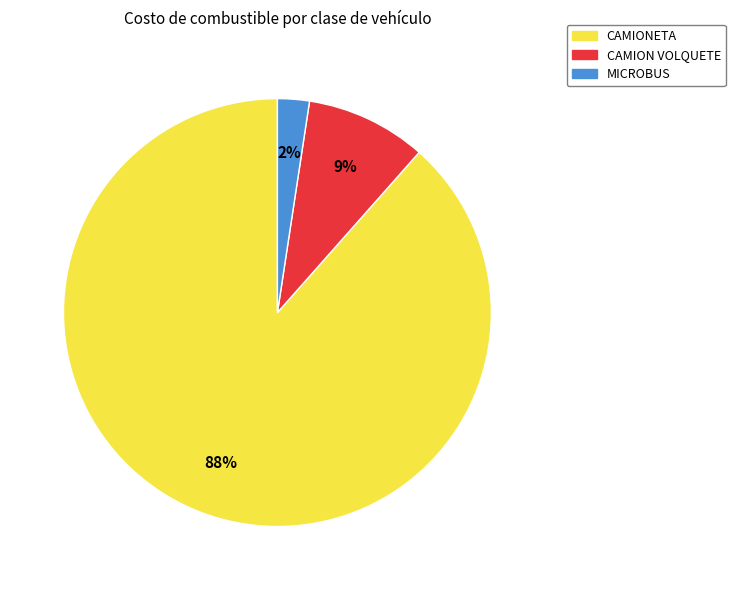

Is there any slice that represents more than half of the pie?

Yes